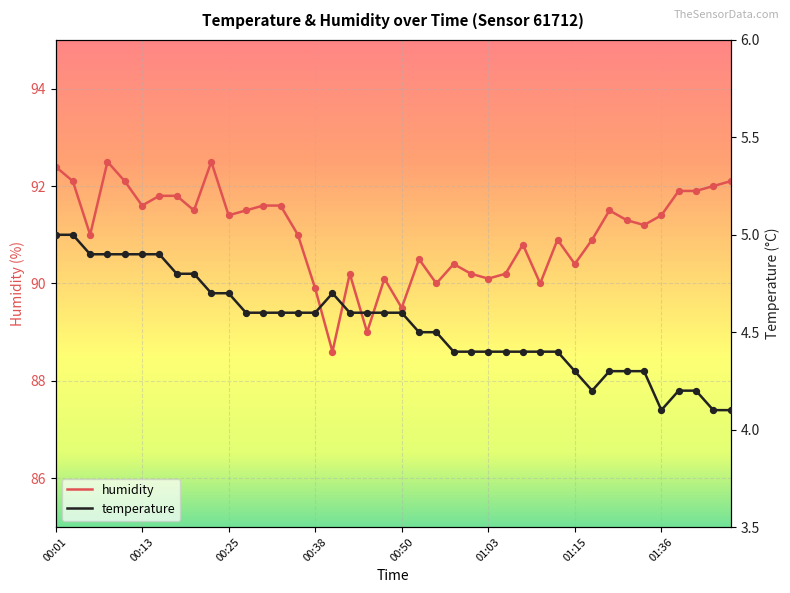

Which series reaches the minimum Y coordinate?

temperature